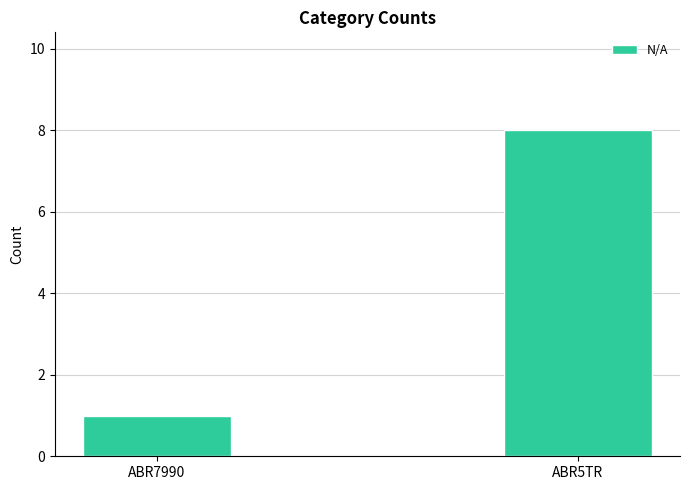

What is the difference between the values at ABR5TR and ABR7990?

7